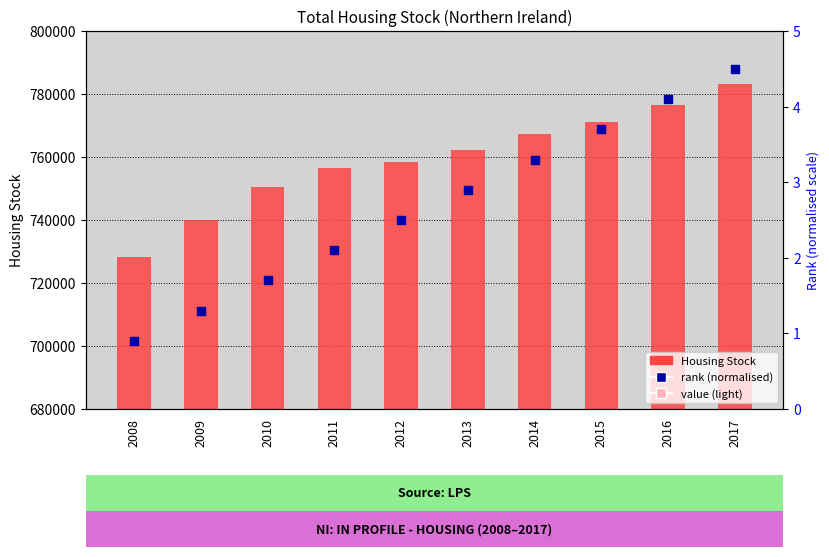

At which category is the sum across all series the highest?

2017